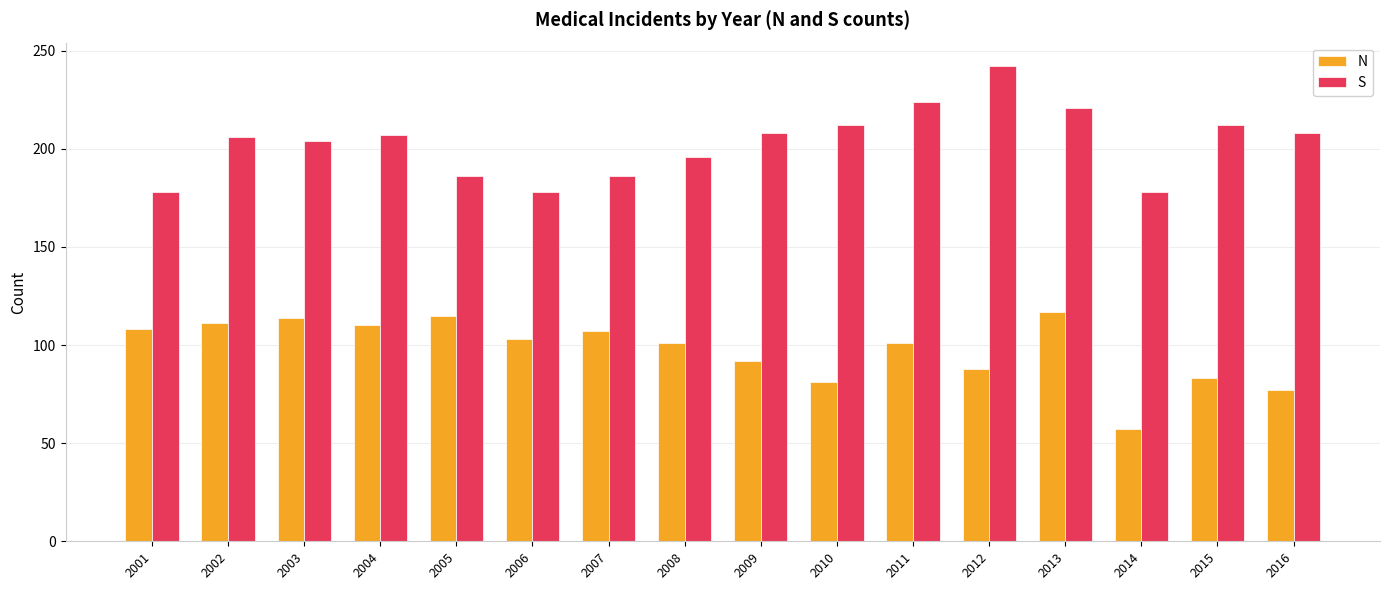

The S series shows 221 at 2013. True or false?

True